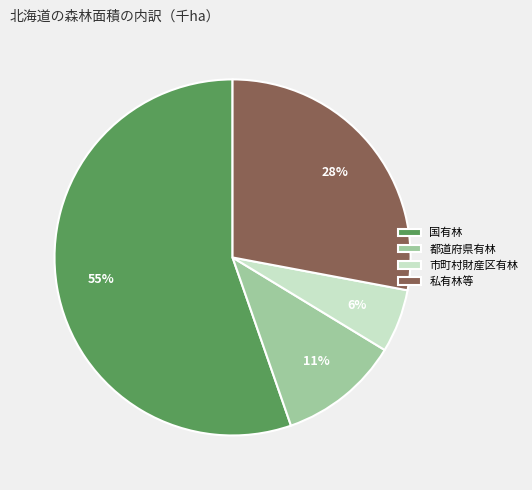

Count the number of slices in the pie.

4